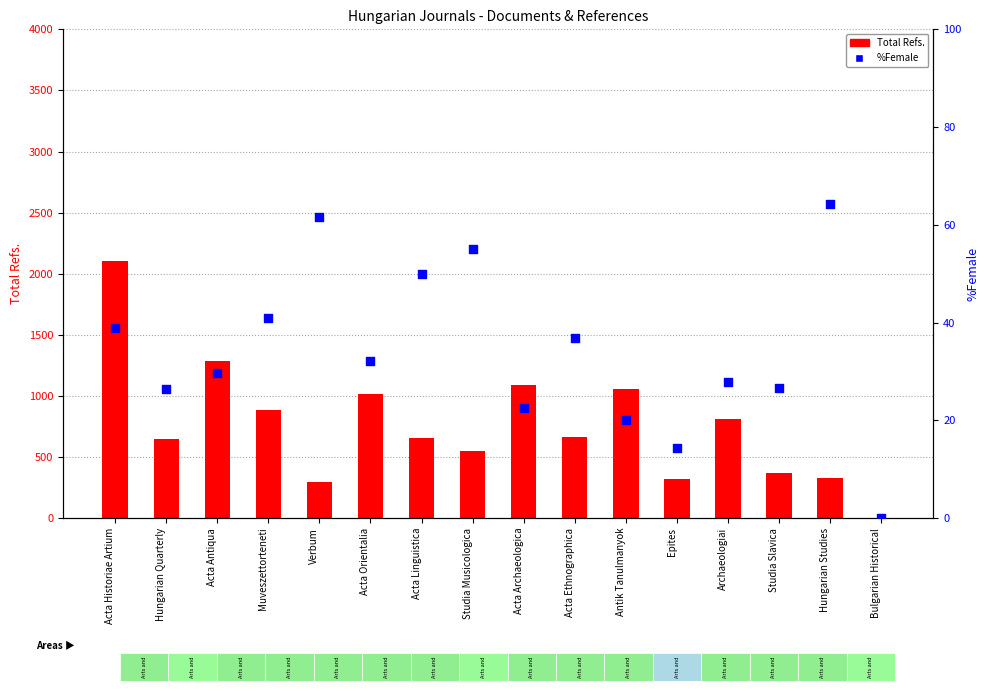

At which category is the sum across all series the highest?

Acta Historiae Artium